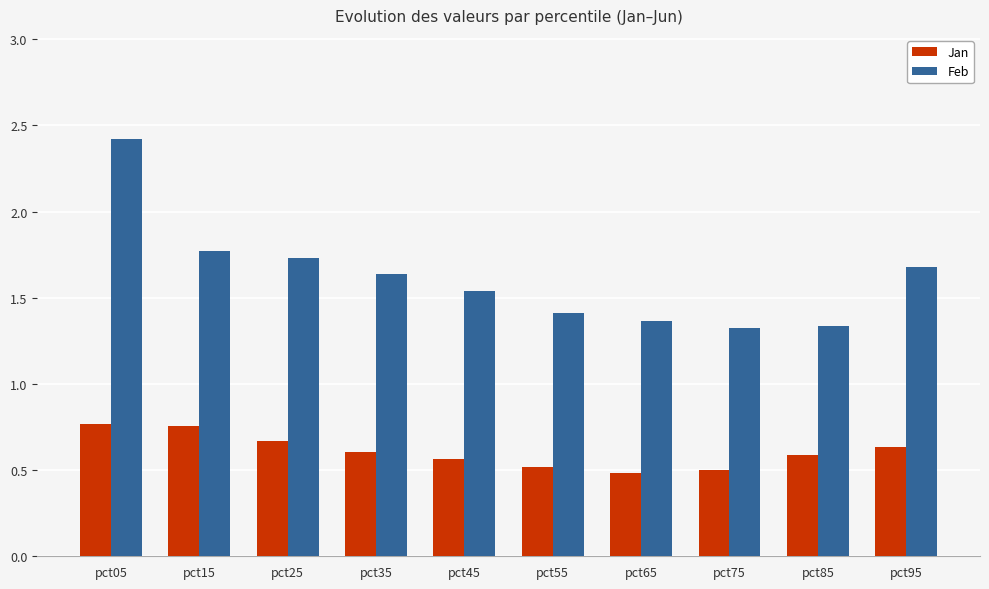

The value of Jan at pct65 is 0.7. True or false?

False